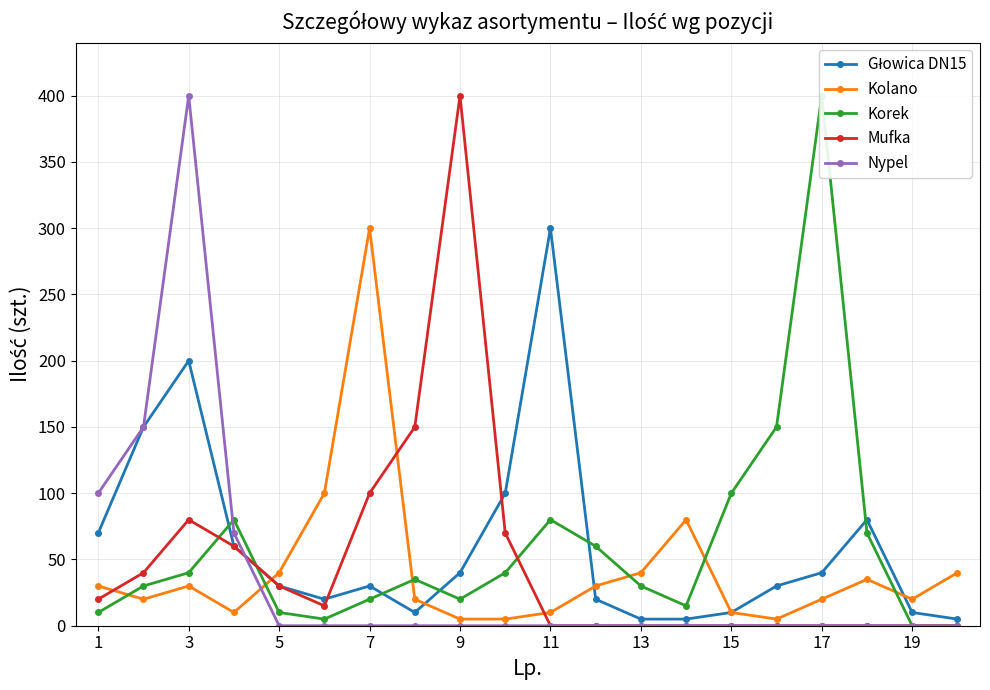

At which category does Mufka reach its first local peak?

3